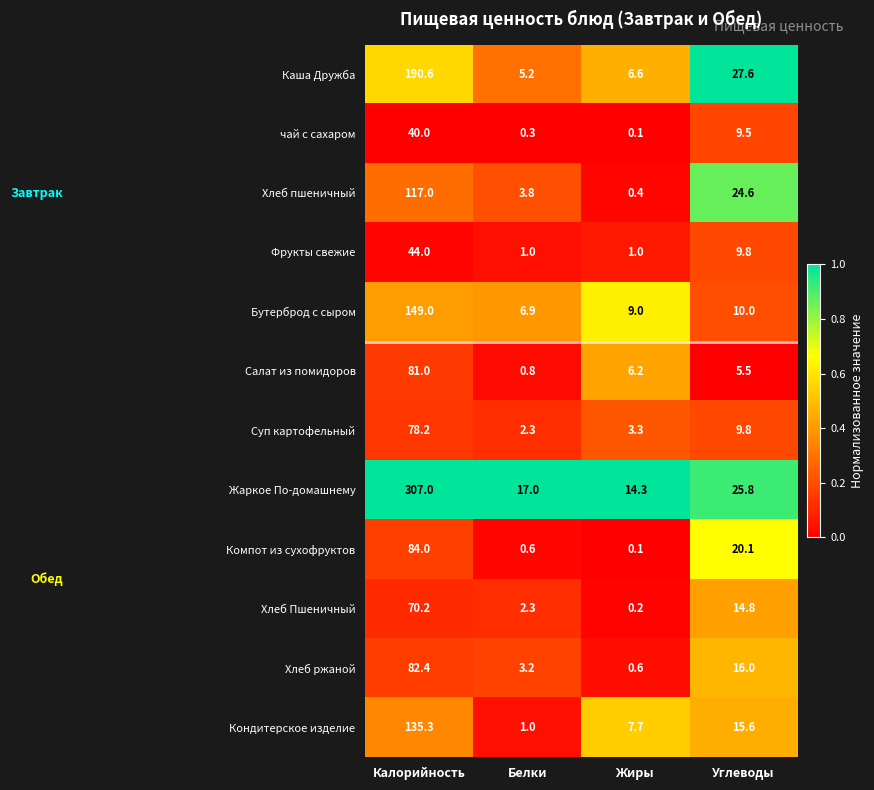

What is the spread (max minus min) of values at Белки?

16.7